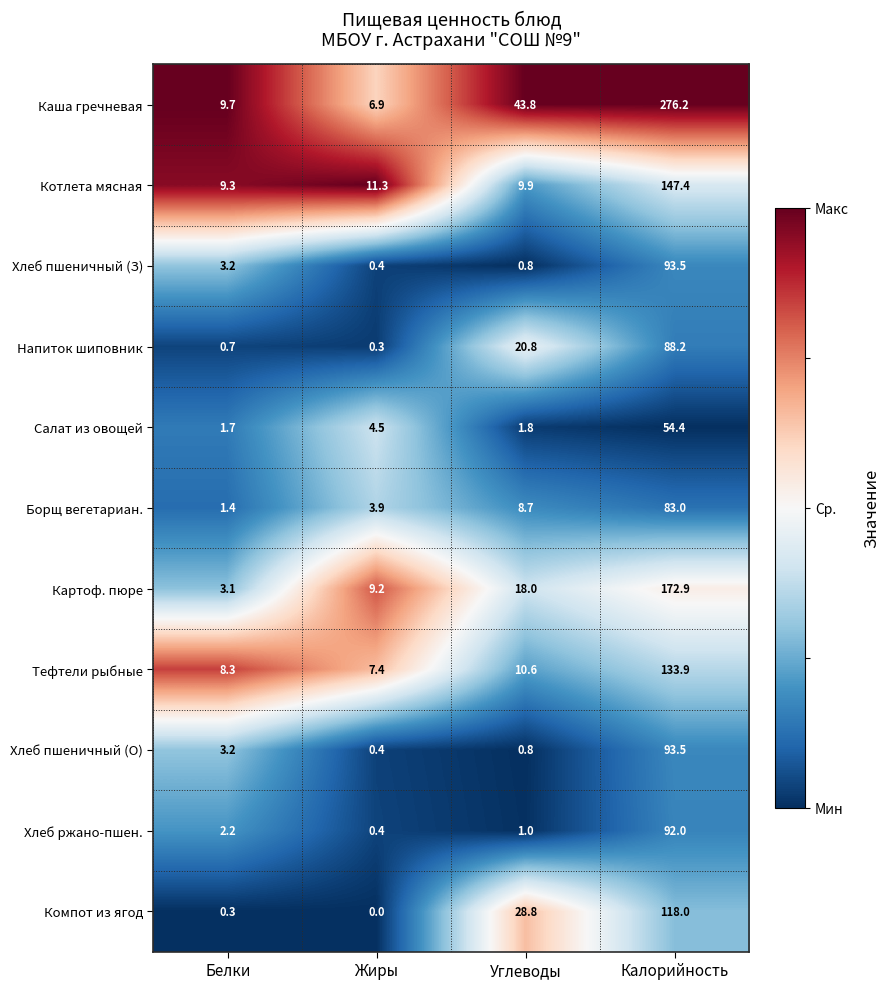

At which category is the sum across all series the highest?

Калорийность